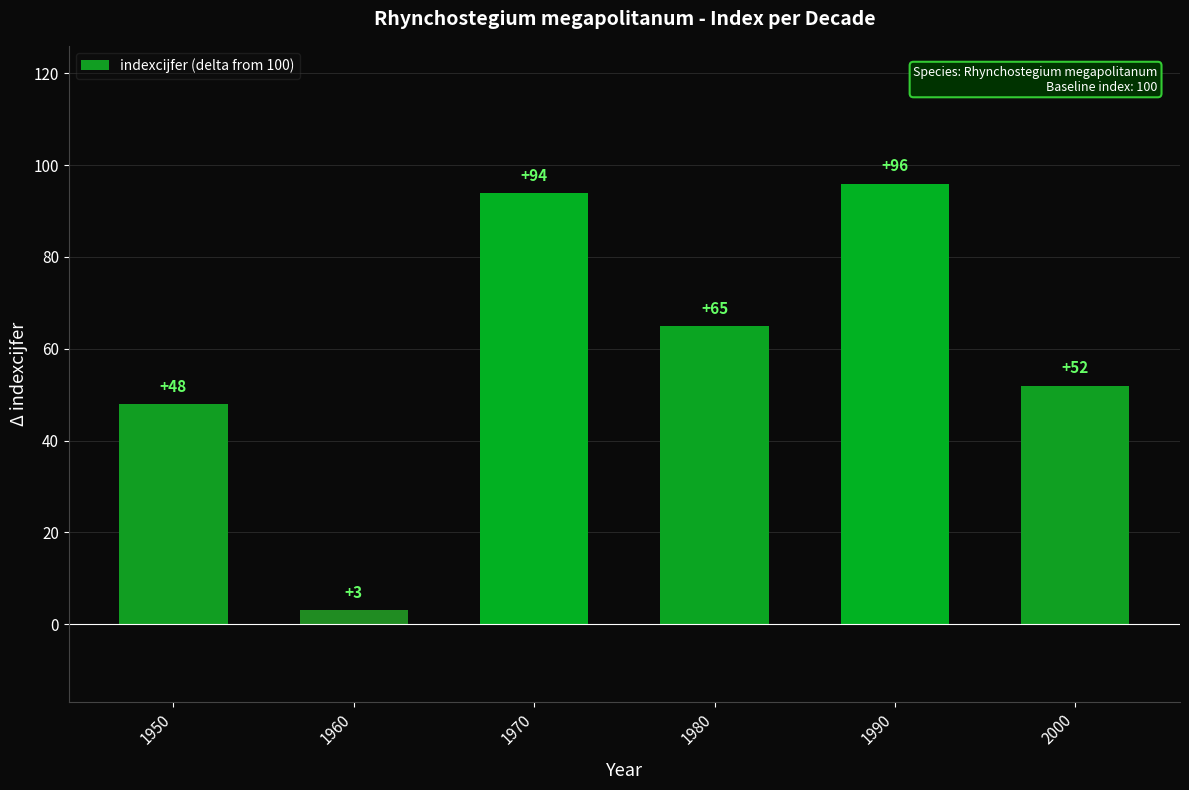

Between 1950 and 1990, which is larger?

1990